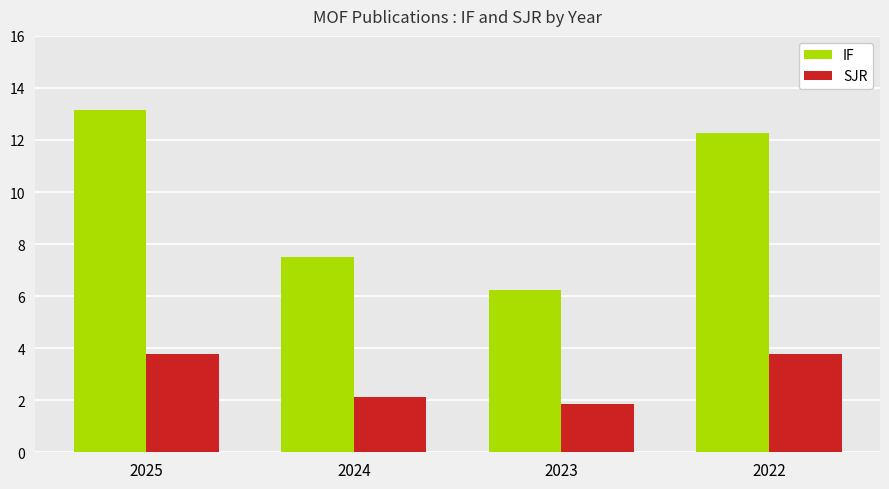

Is it true that SJR equals 1.4 at 2024?

False